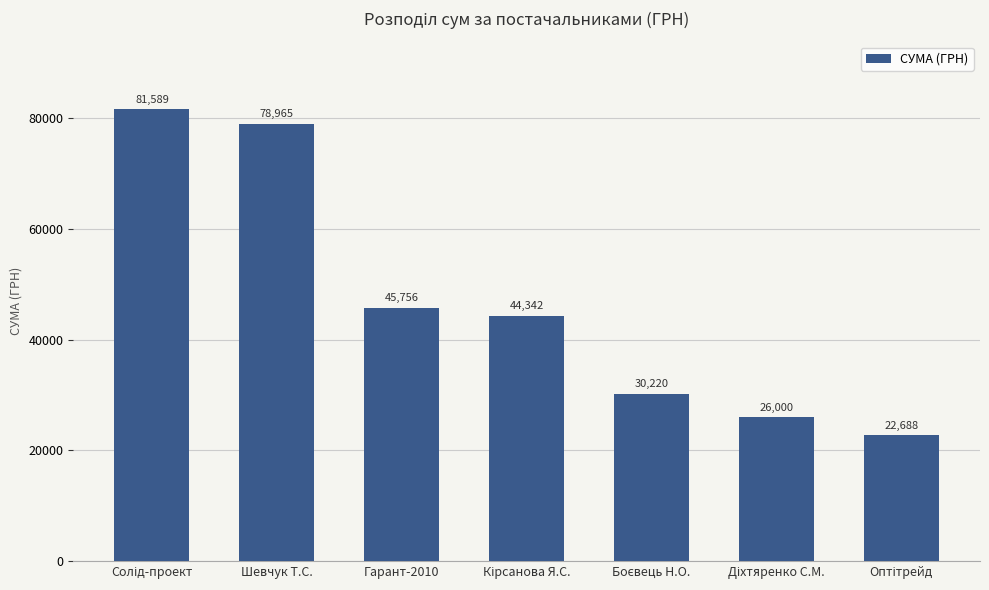

What is the label of the 6th bar from the right?

Шевчук Т.С.